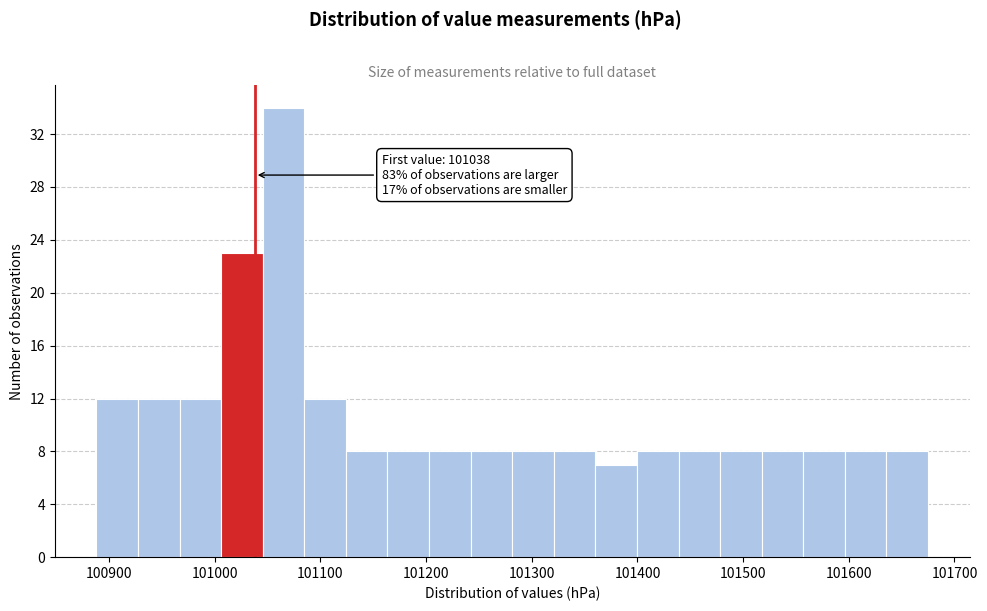

Around what value on the x-axis is the tallest bar? Give the approximate position of its centre, as read against the axis.

101070